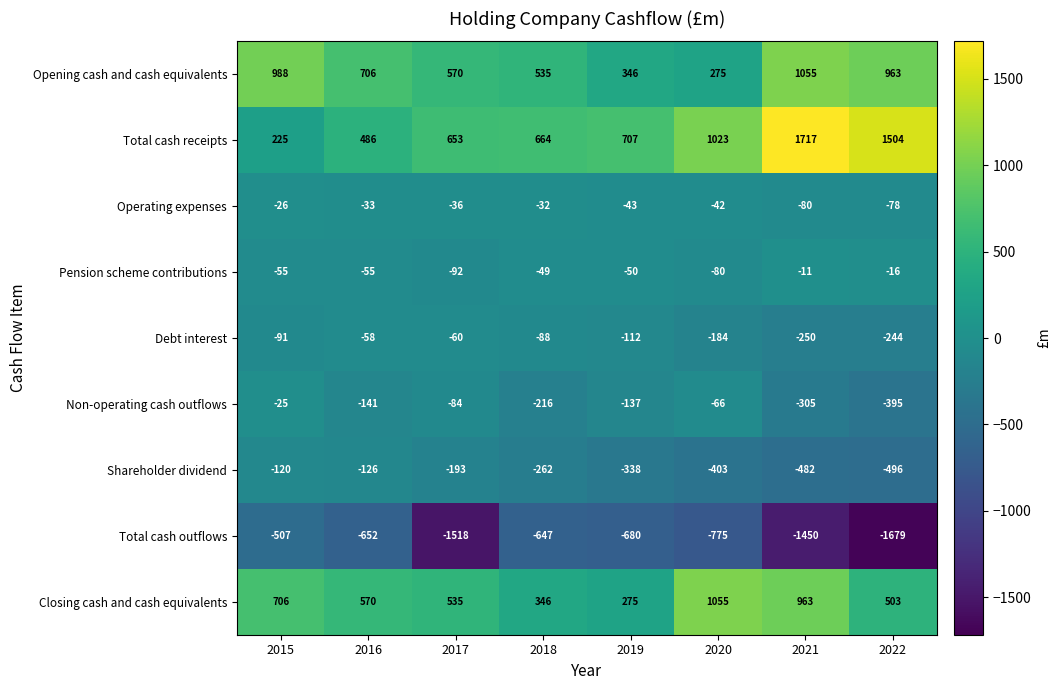

The value of Pension scheme contributions at 2020 is -80. True or false?

True